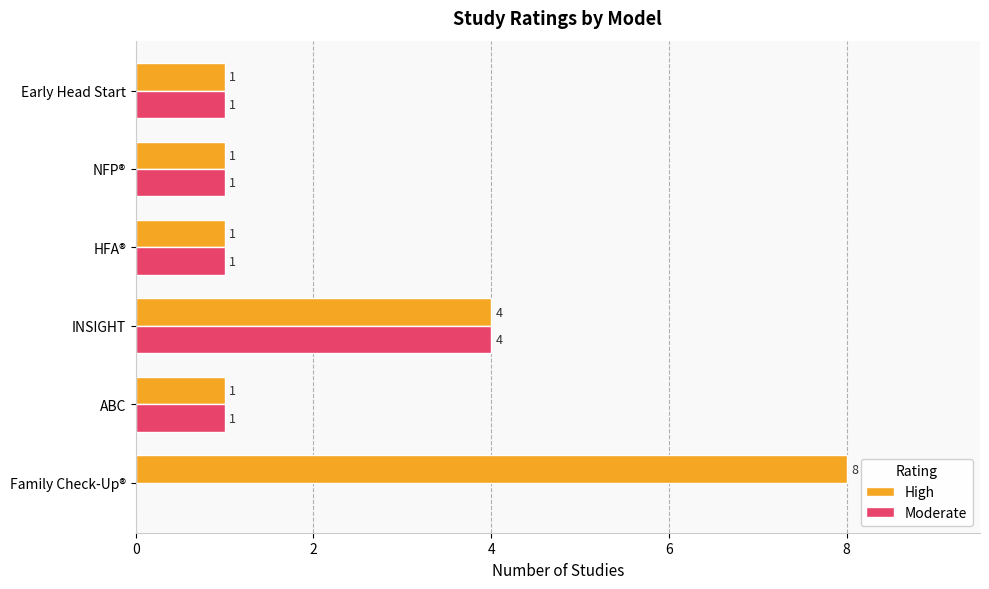

Is it true that High equals 12 at Family Check-Up®?

False